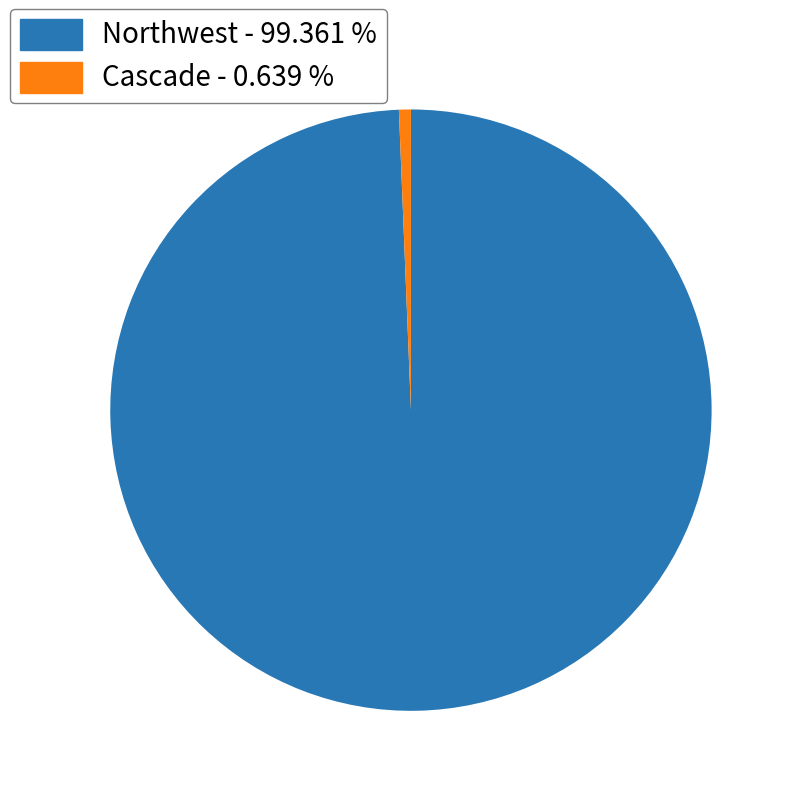

Do Northwest - 99.361 % and Cascade - 0.639 % together represent more than half of the pie?

Yes